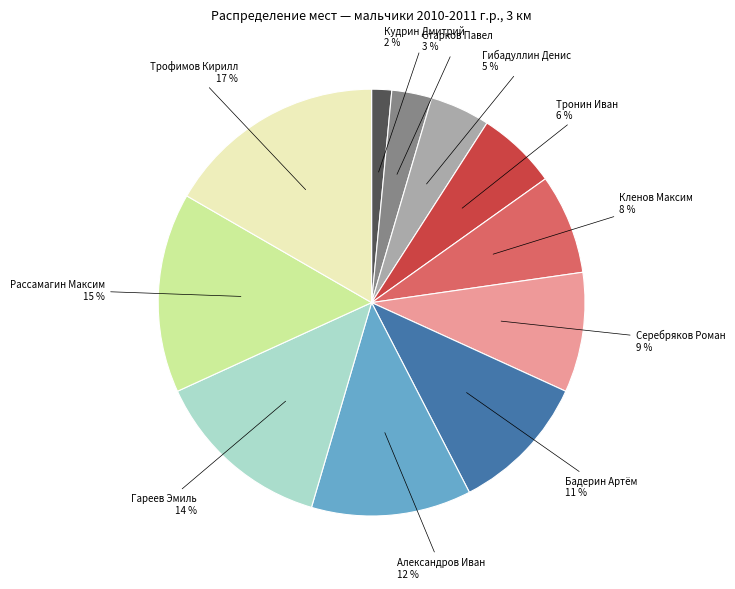

Which slice is the largest?

Трофимов Кирилл